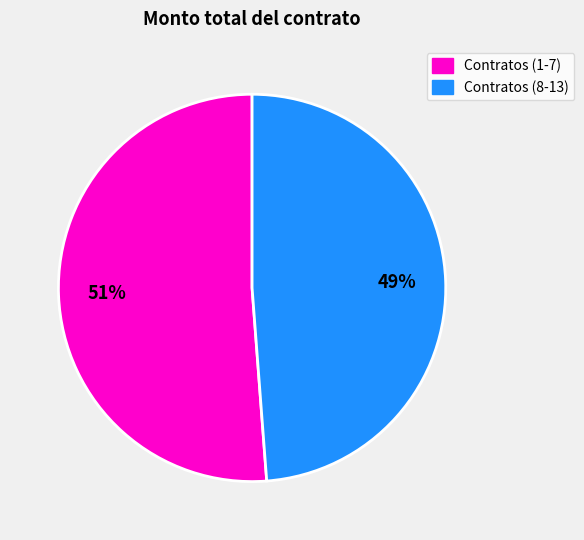

Is there a majority slice in this chart?

Yes